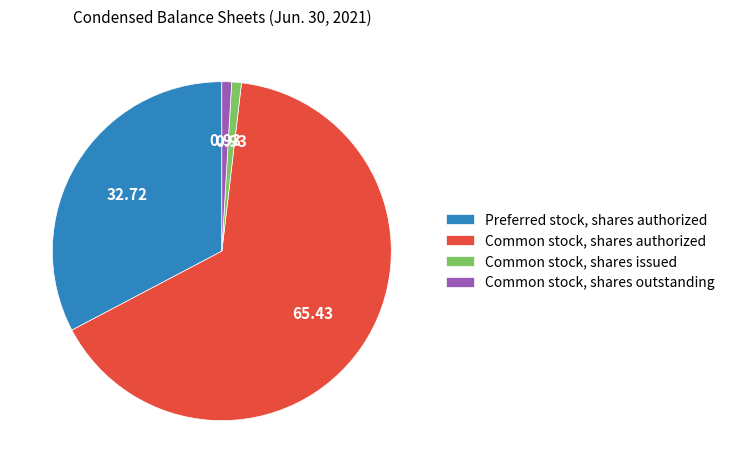

Which category accounts for the majority?

Common stock, shares authorized